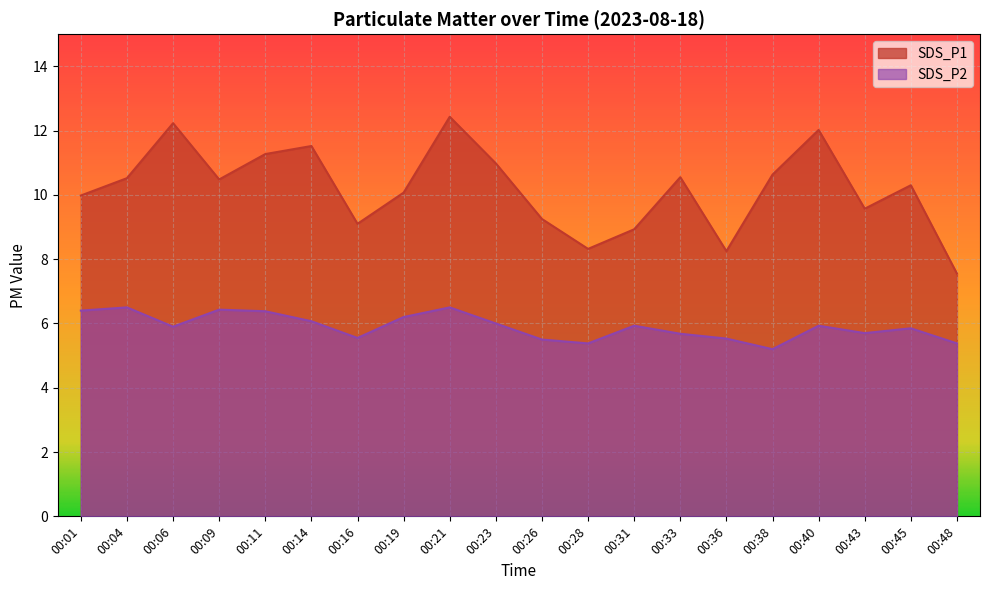

Is it true that SDS_P2 equals 10.8 at 00:11?

False